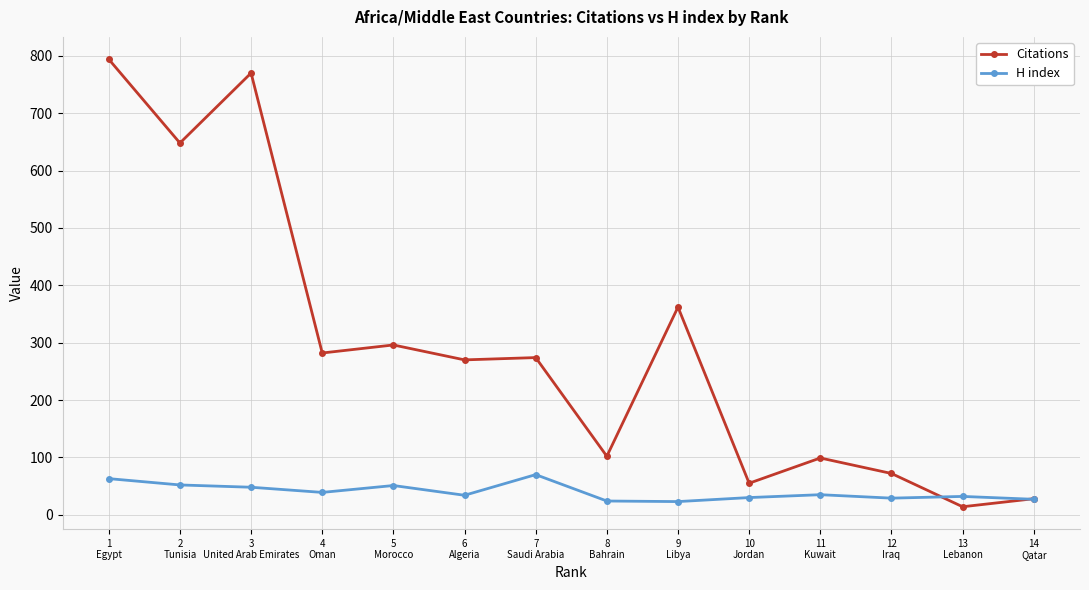

Count the number of categories in the chart.

14